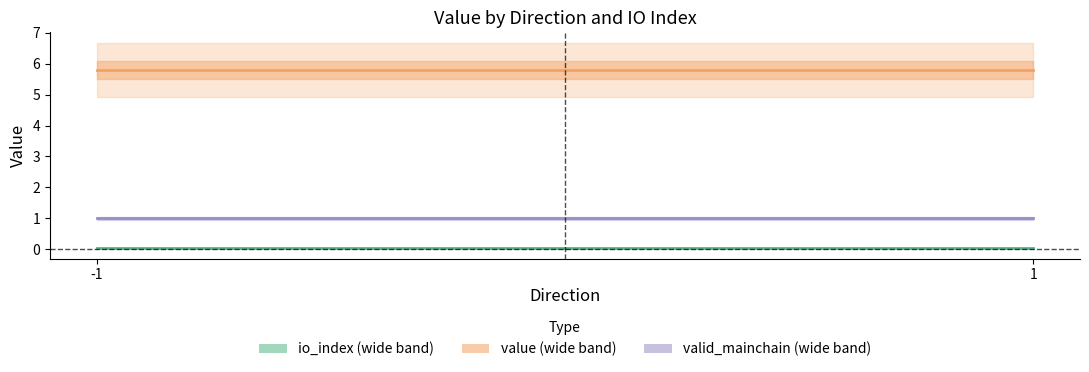

Which series has the widest spread of values?

value